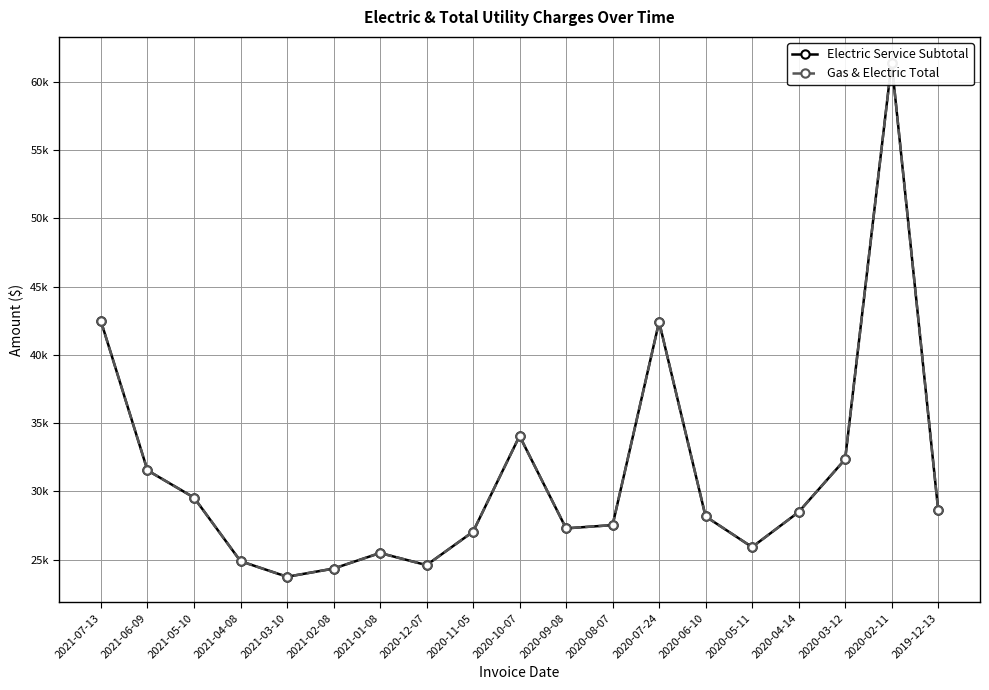

What is the lowest value of the Gas & Electric Total series?

23735.7